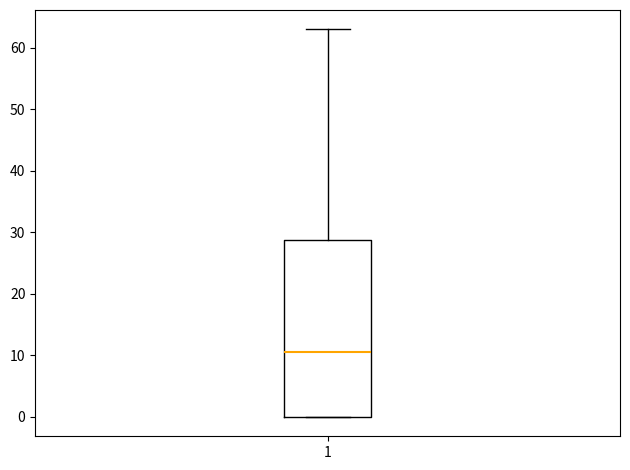

Transcribe this box plot: give where the median line is, the range the box spans, and where the two whiskers end, as read against the y-axis. The values are not printed on the chart, so give them approximately, as read against the axis.

median 11, box 0 to 29, whiskers 0 to 63